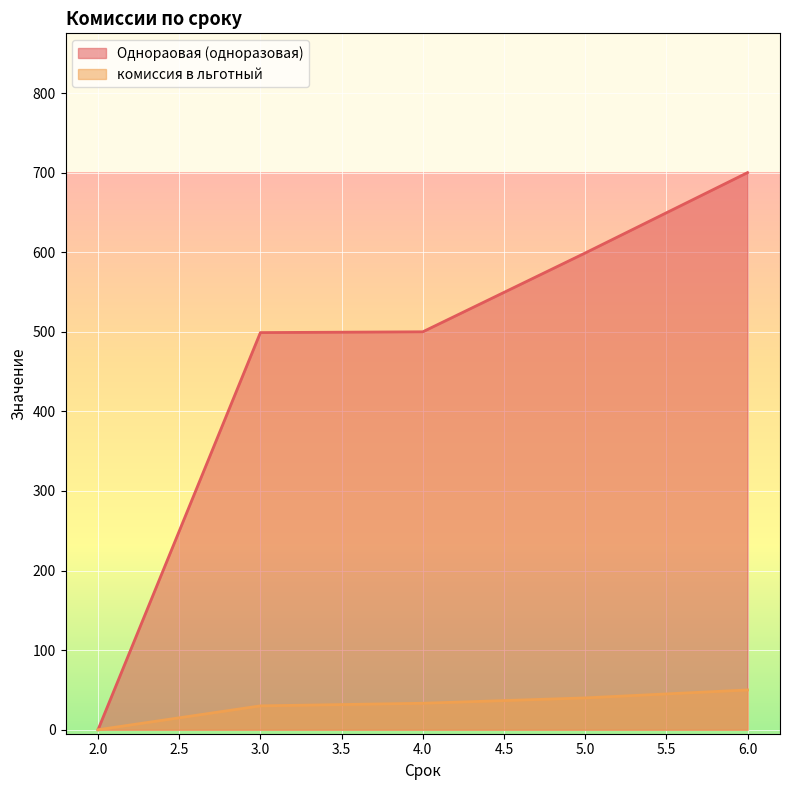

Rank the series by their maximum value, from highest to lowest.

Однораовая (одноразовая), комиссия в льготный